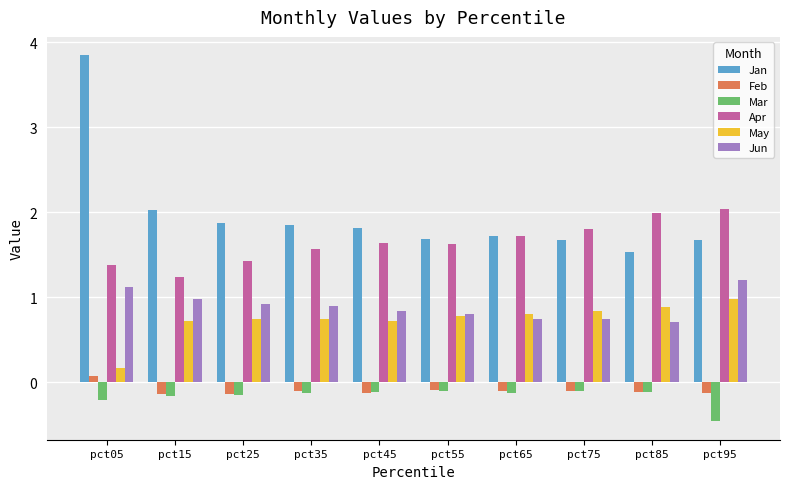

The Feb series shows -0.1 at pct25. True or false?

True